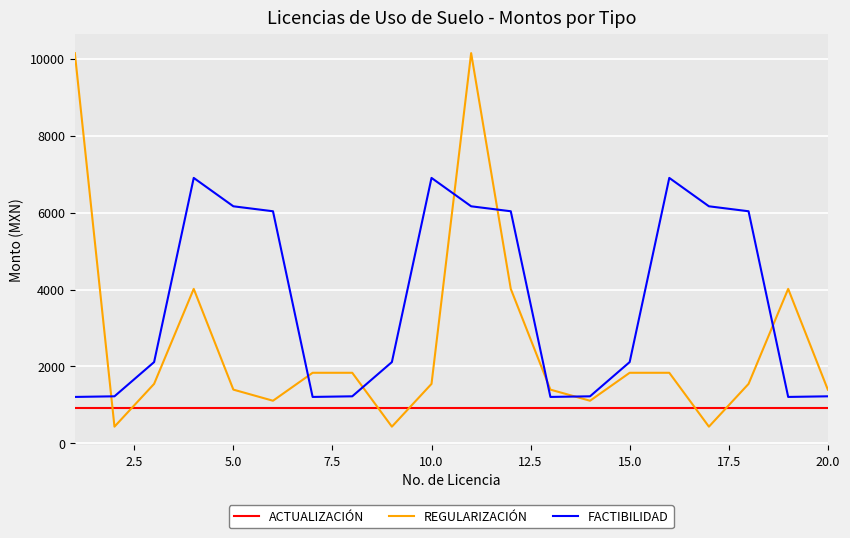

Which series has the largest total across all categories?

FACTIBILIDAD